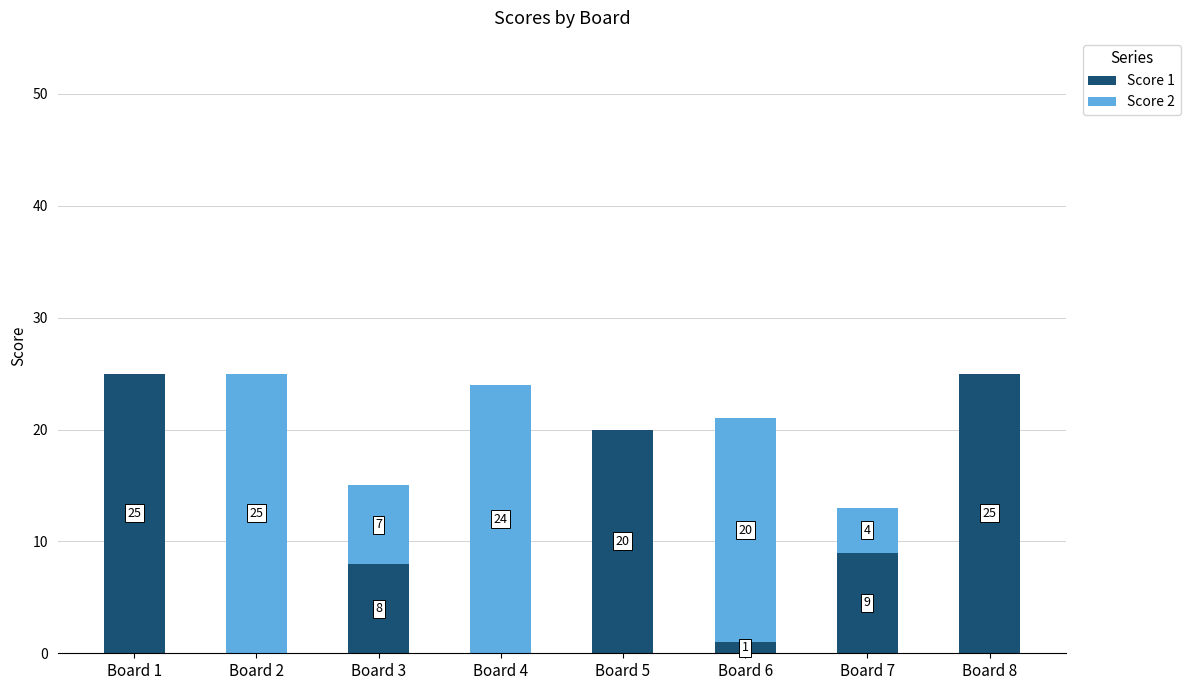

Reading right to left, transcribe the values for Score 1.

Board 8=25	Board 7=9	Board 6=1	Board 5=20	Board 4=0	Board 3=8	Board 2=0	Board 1=25